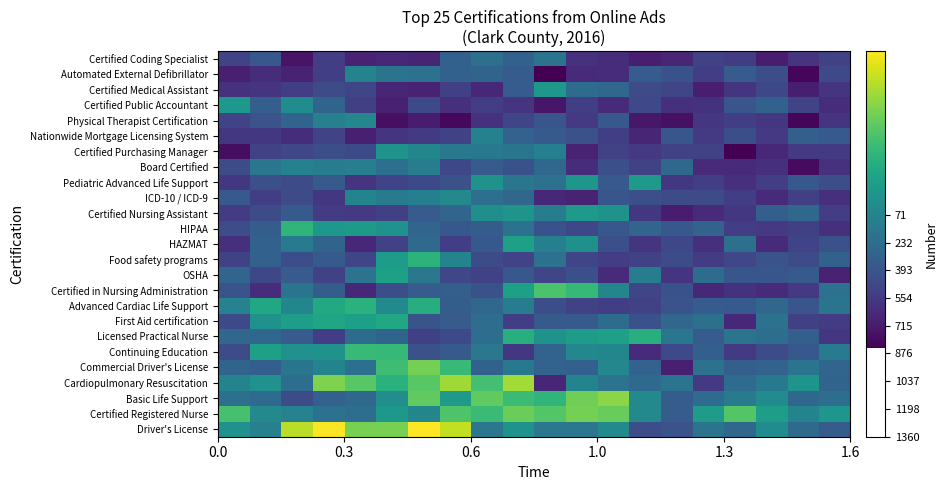

Count the number of data series in this chart.

25